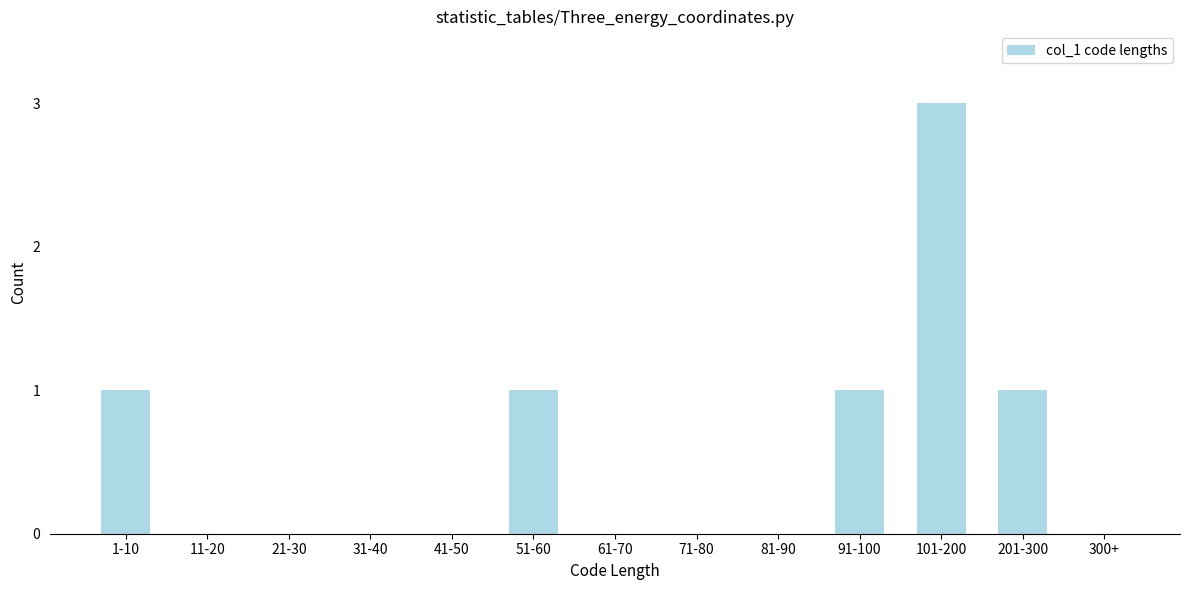

Reading left to right, transcribe all the data shown in this chart.

1-10=1	11-20=0	21-30=0	31-40=0	41-50=0	51-60=1	61-70=0	71-80=0	81-90=0	91-100=1	101-200=3	201-300=1	300+=0